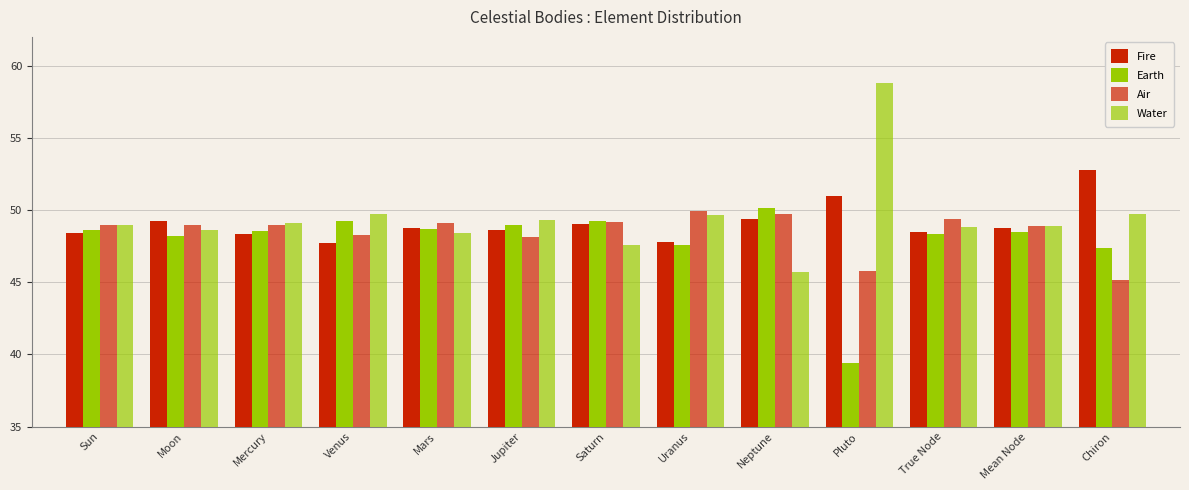

How many values in the Water series exceed 48?

11